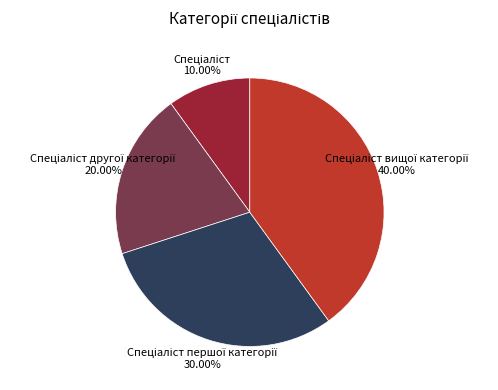

Count the number of slices in the pie.

4